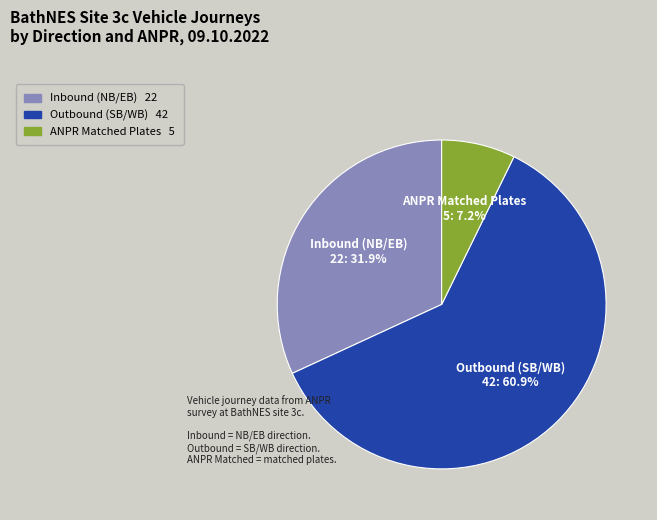

Which category has the biggest portion of the pie?

Outbound (SB/WB)